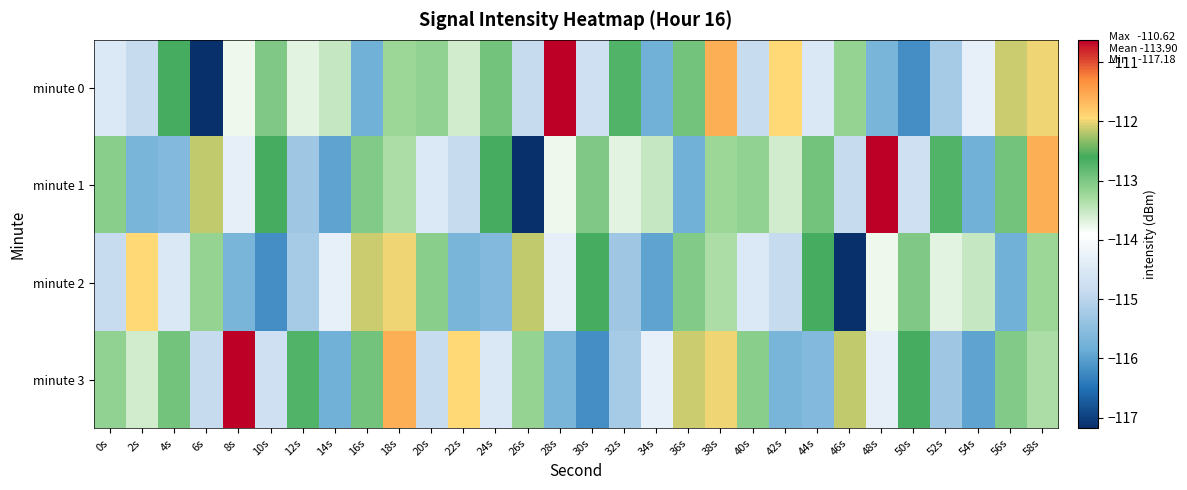

Reading left to right, extract all data points from this chart.

minute 0: 0s=-114.5	2s=-114.9	4s=-112.6	6s=-117.2	8s=-113.8	10s=-113.0	12s=-113.7	14s=-113.5	16s=-115.8	18s=-113.2	20s=-113.2	22s=-113.6	24s=-112.9	26s=-114.9	28s=-110.6	30s=-114.7	32s=-112.7	34s=-115.8	36s=-112.9	38s=-111.6	40s=-114.8	42s=-111.9	44s=-114.5	46s=-113.2	48s=-115.7	50s=-116.2	52s=-115.2	54s=-114.3	56s=-112.1	58s=-112.0
minute 1: 0s=-113.1	2s=-115.7	4s=-115.6	6s=-112.1	8s=-114.3	10s=-112.6	12s=-115.3	14s=-116.0	16s=-113.0	18s=-113.3	20s=-114.5	22s=-114.9	24s=-112.6	26s=-117.2	28s=-113.8	30s=-113.0	32s=-113.7	34s=-113.5	36s=-115.8	38s=-113.2	40s=-113.2	42s=-113.6	44s=-112.9	46s=-114.9	48s=-110.6	50s=-114.7	52s=-112.7	54s=-115.8	56s=-112.9	58s=-111.6
minute 2: 0s=-114.8	2s=-111.9	4s=-114.5	6s=-113.2	8s=-115.7	10s=-116.2	12s=-115.2	14s=-114.3	16s=-112.1	18s=-112.0	20s=-113.1	22s=-115.7	24s=-115.6	26s=-112.1	28s=-114.3	30s=-112.6	32s=-115.3	34s=-116.0	36s=-113.0	38s=-113.3	40s=-114.5	42s=-114.9	44s=-112.6	46s=-117.2	48s=-113.8	50s=-113.0	52s=-113.7	54s=-113.5	56s=-115.8	58s=-113.2
minute 3: 0s=-113.2	2s=-113.6	4s=-112.9	6s=-114.9	8s=-110.6	10s=-114.7	12s=-112.7	14s=-115.8	16s=-112.9	18s=-111.6	20s=-114.8	22s=-111.9	24s=-114.5	26s=-113.2	28s=-115.7	30s=-116.2	32s=-115.2	34s=-114.3	36s=-112.1	38s=-112.0	40s=-113.1	42s=-115.7	44s=-115.6	46s=-112.1	48s=-114.3	50s=-112.6	52s=-115.3	54s=-116.0	56s=-113.0	58s=-113.3